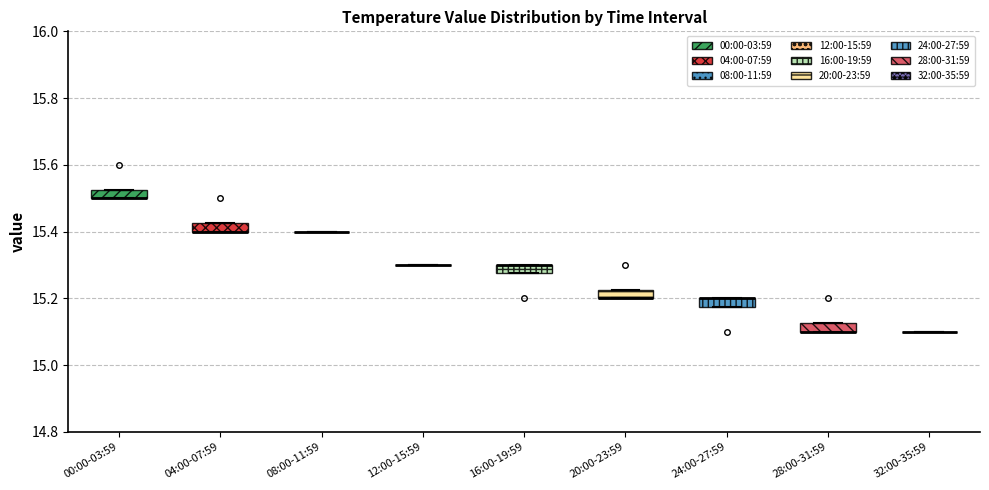

Where is the upper edge of the box for 04:00-07:59 on the y-axis? The values are not printed on the chart, so give them approximately, as read against the axis.

15.42